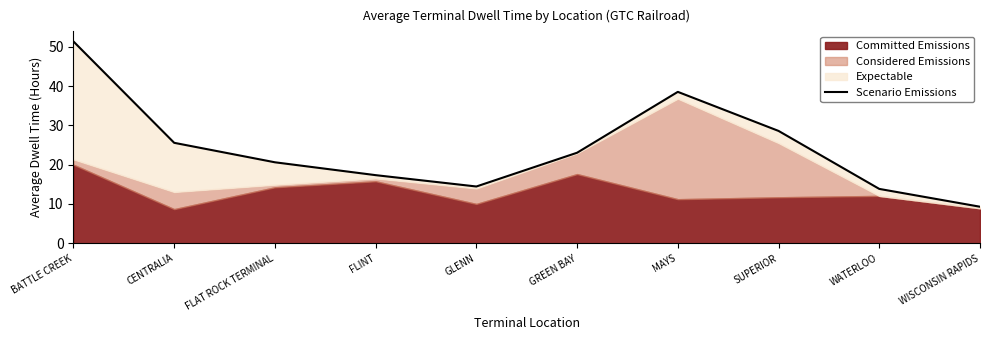

What is the label of the 4th point from the left?

FLINT